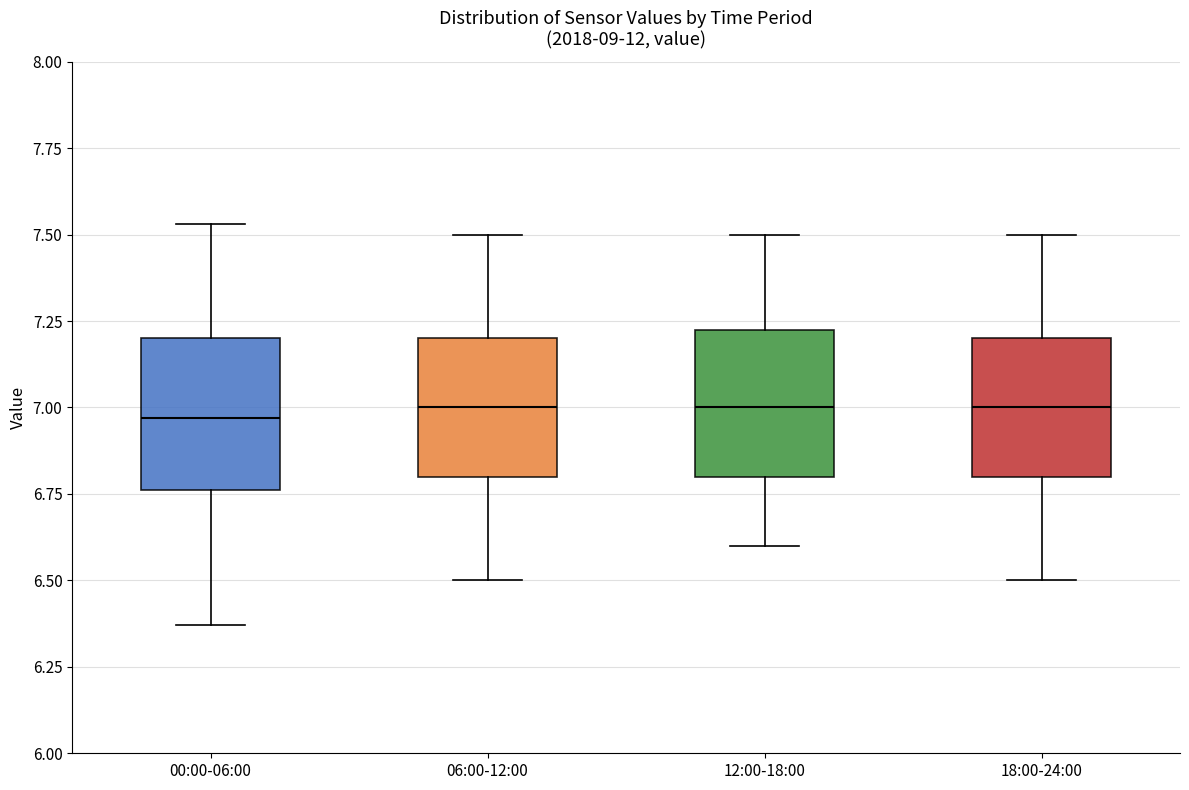

Reading left to right, transcribe this box plot: for each box, give where its median line is, the range the box spans, and where its two whiskers end, as read against the y-axis. The values are not printed on the chart, so give them approximately, as read against the axis.

00:00-06:00: median 6.95, box 6.75 to 7.20, whiskers 6.35 to 7.55
06:00-12:00: median 7.00, box 6.80 to 7.20, whiskers 6.50 to 7.50
12:00-18:00: median 7.00, box 6.80 to 7.25, whiskers 6.60 to 7.50
18:00-24:00: median 7.00, box 6.80 to 7.20, whiskers 6.50 to 7.50